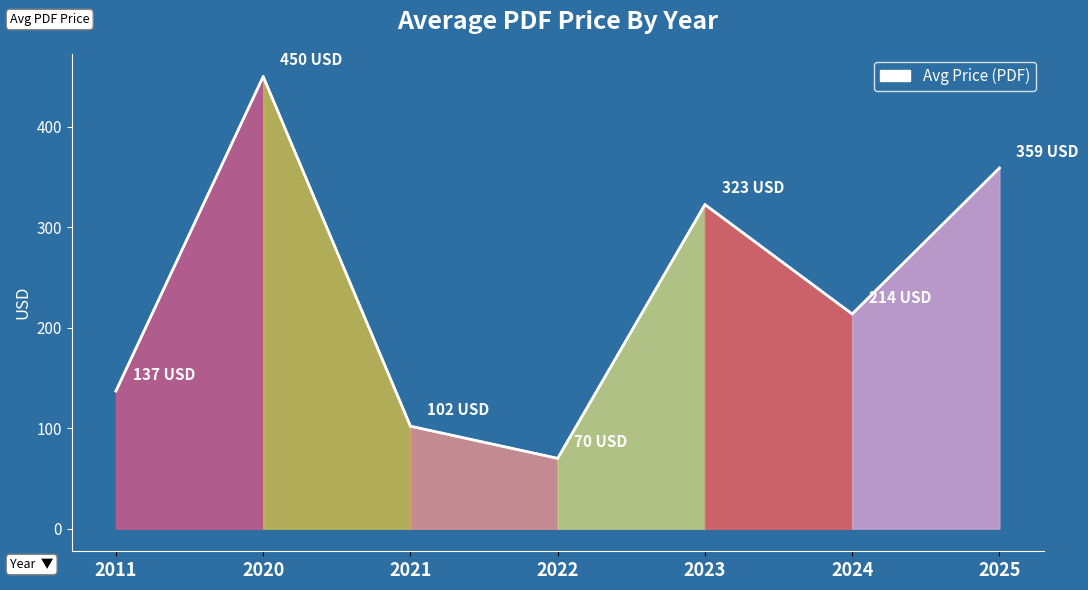

Reading right to left, transcribe all the data shown in this chart.

2025=359.0	2024=213.7	2023=322.6	2022=70.0	2021=102.0	2020=450.0	2011=137.0